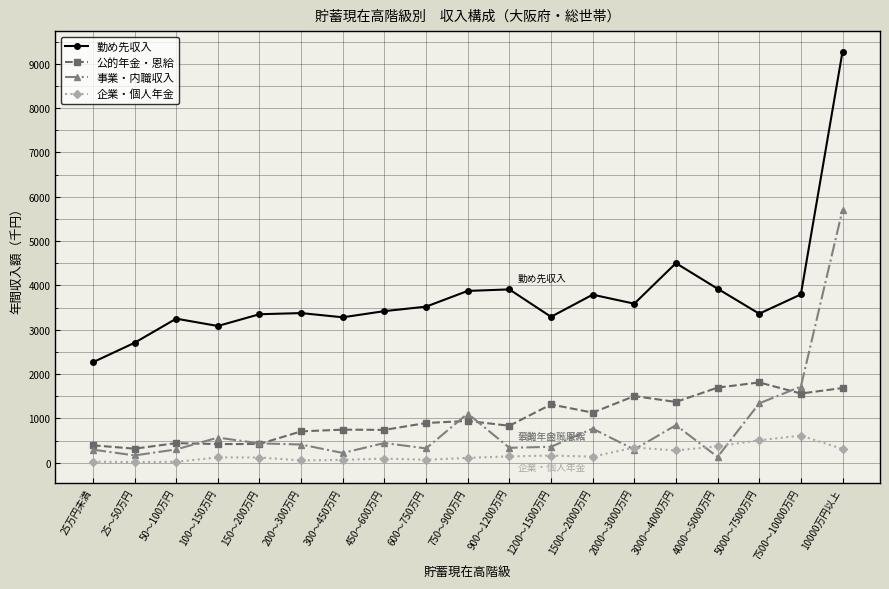

What position from the right is 1200～1500万円?

8